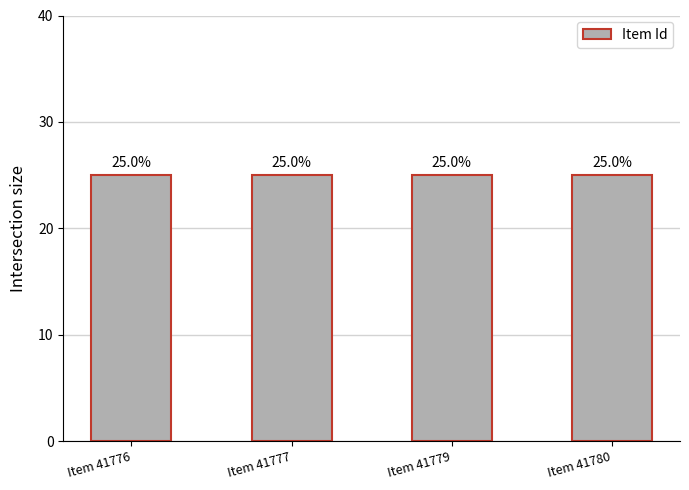

What is the value of the 4th bar from the left?

25.0